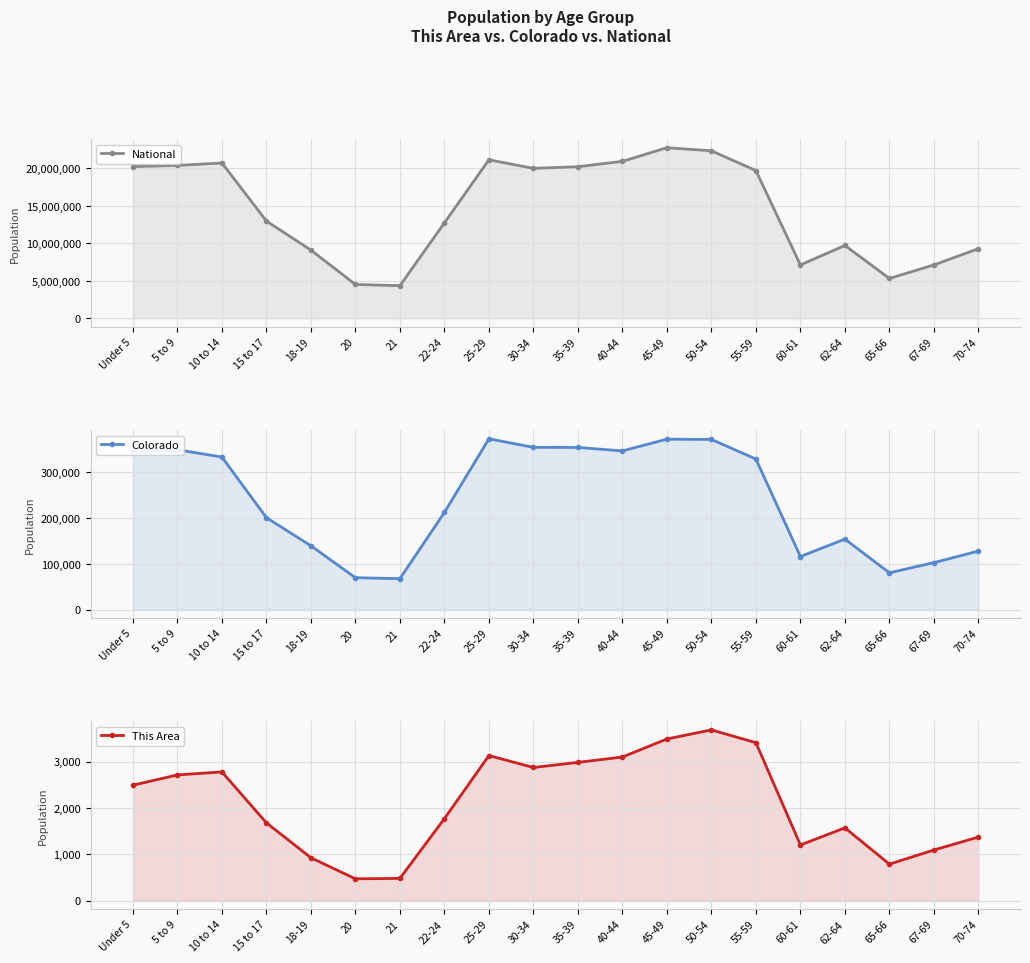

What are all the series names shown in the legend?

National, Colorado, This Area